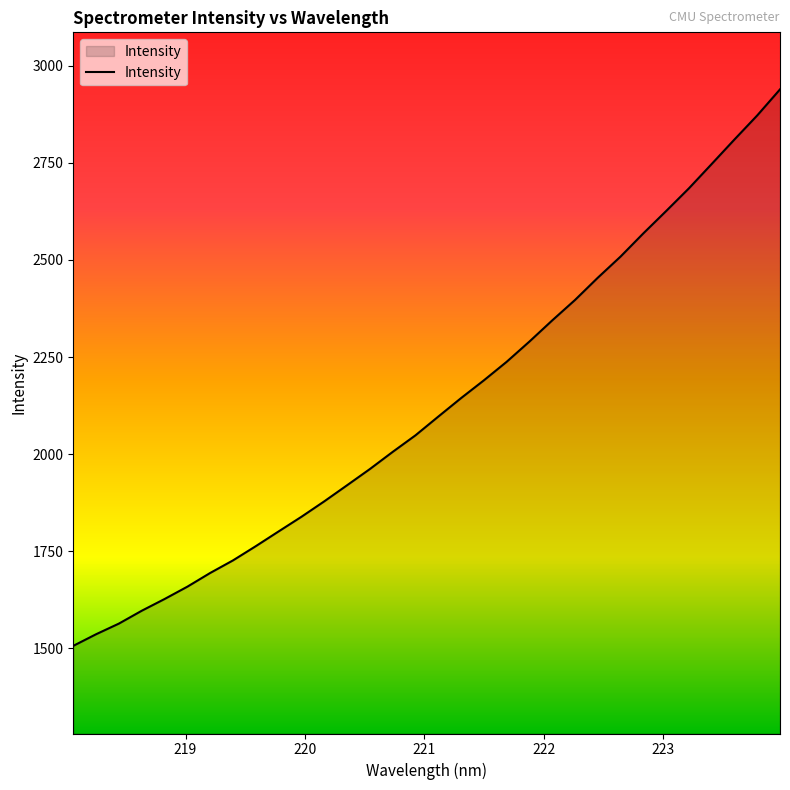

What is the minimum value shown in the chart?

1505.7